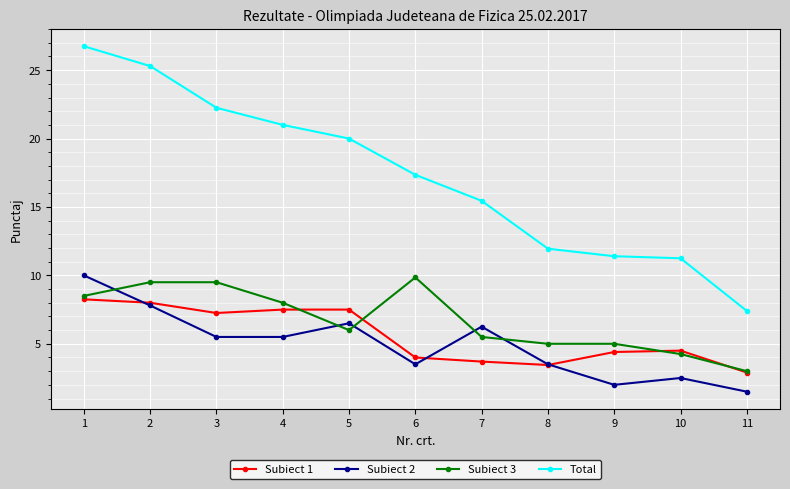

True or false: Total and Subiect 3 cross at least once.

False